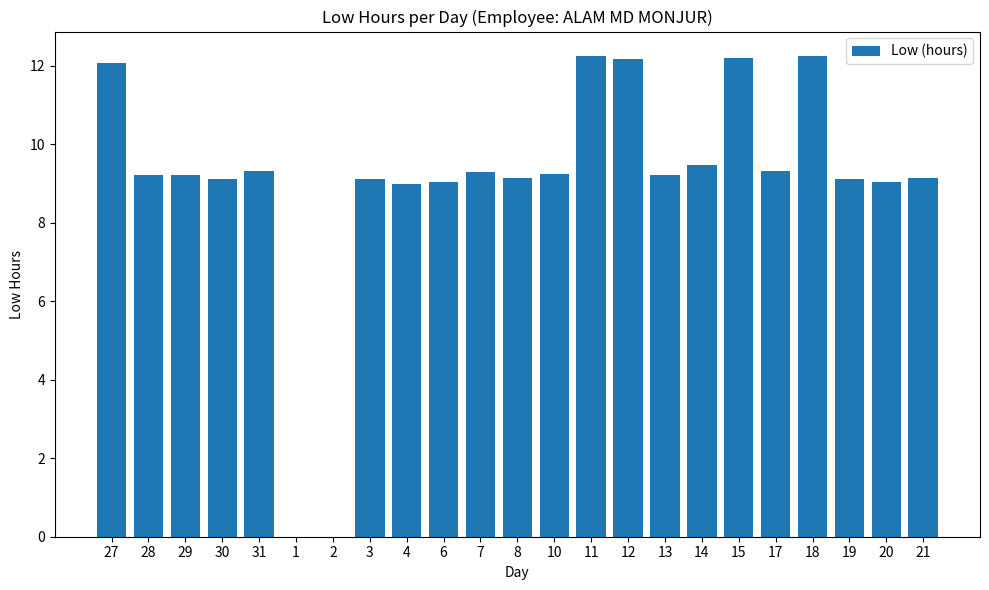

Approximately how many times larger is the value at 20 compared to 13?

1.0